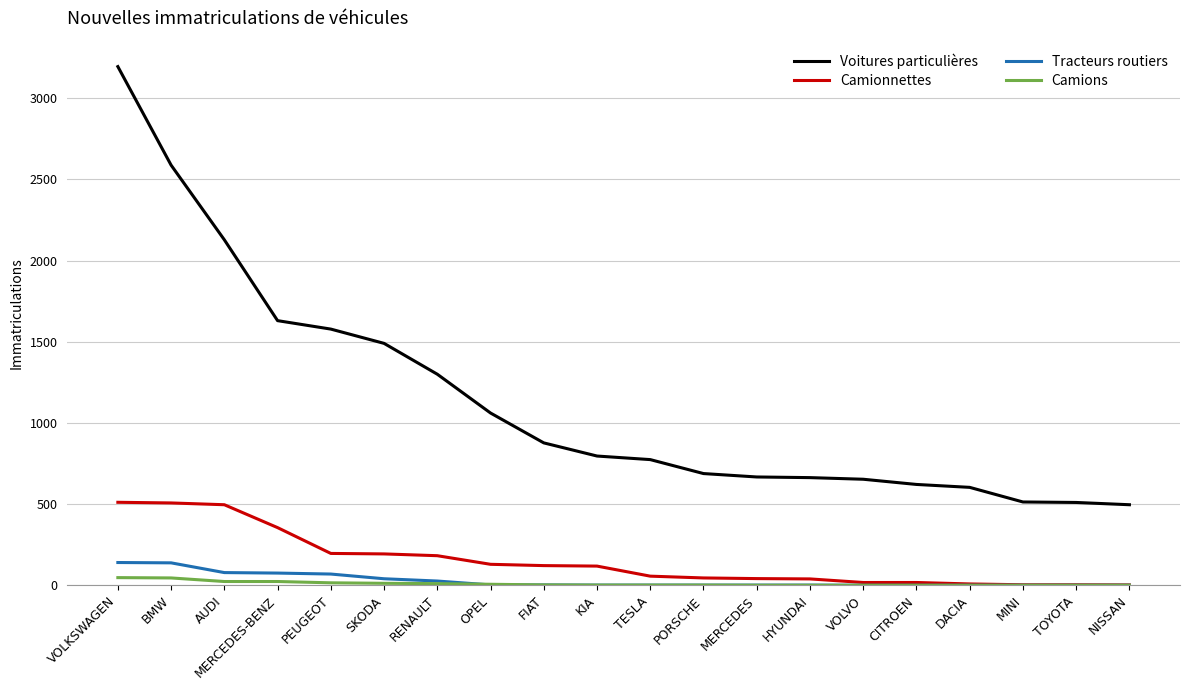

Is it true that Camions equals 0 at HYUNDAI?

True